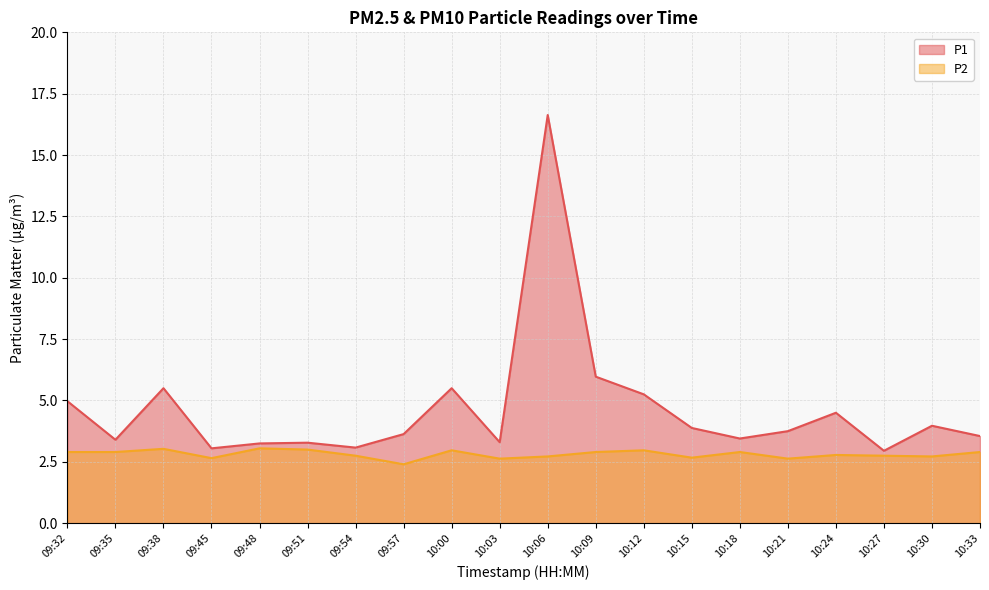

Which category has the lowest value across all series?

09:57